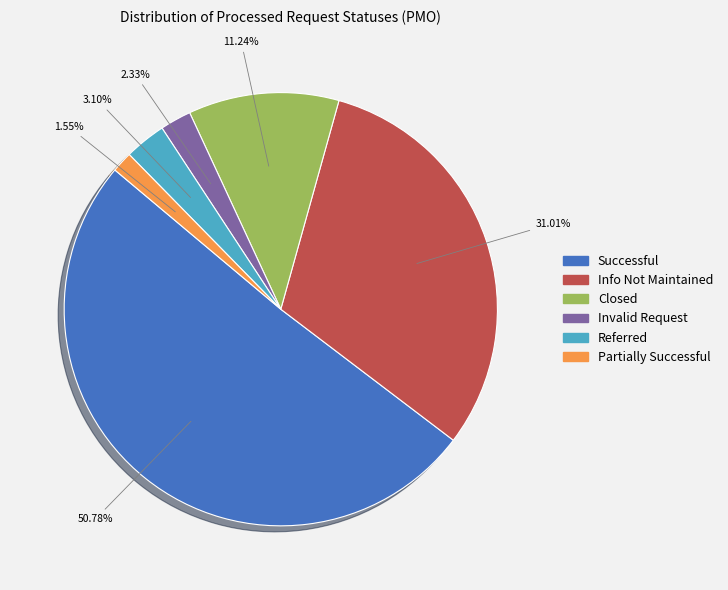

To the nearest percent, what portion does Referred represent?

3%